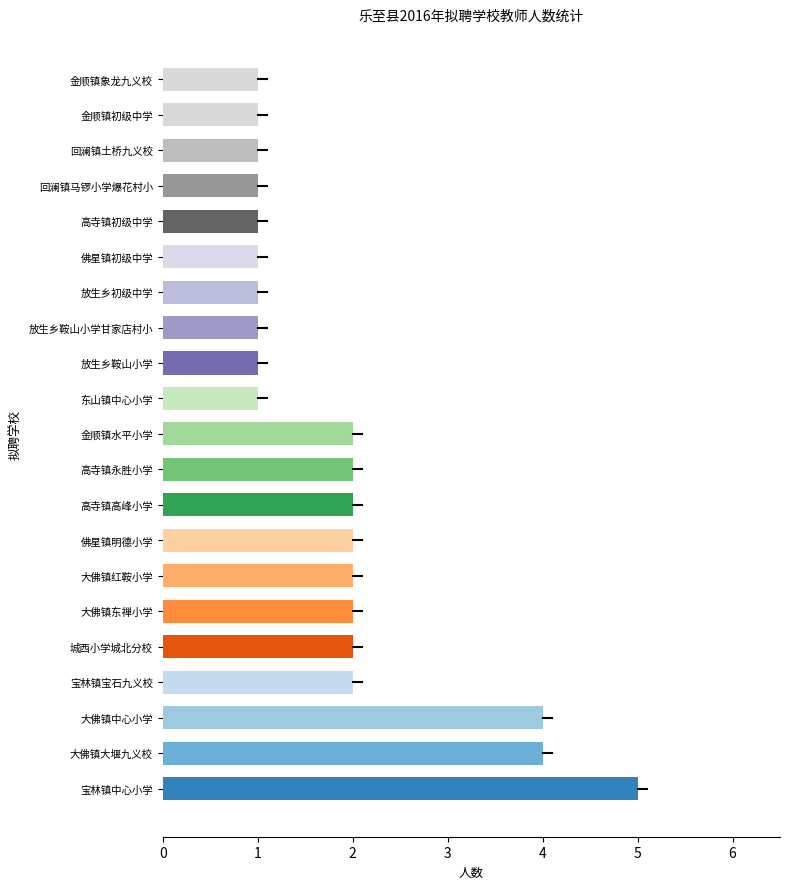

The chart shows a value of 0 at 佛星镇初级中学. True or false?

False